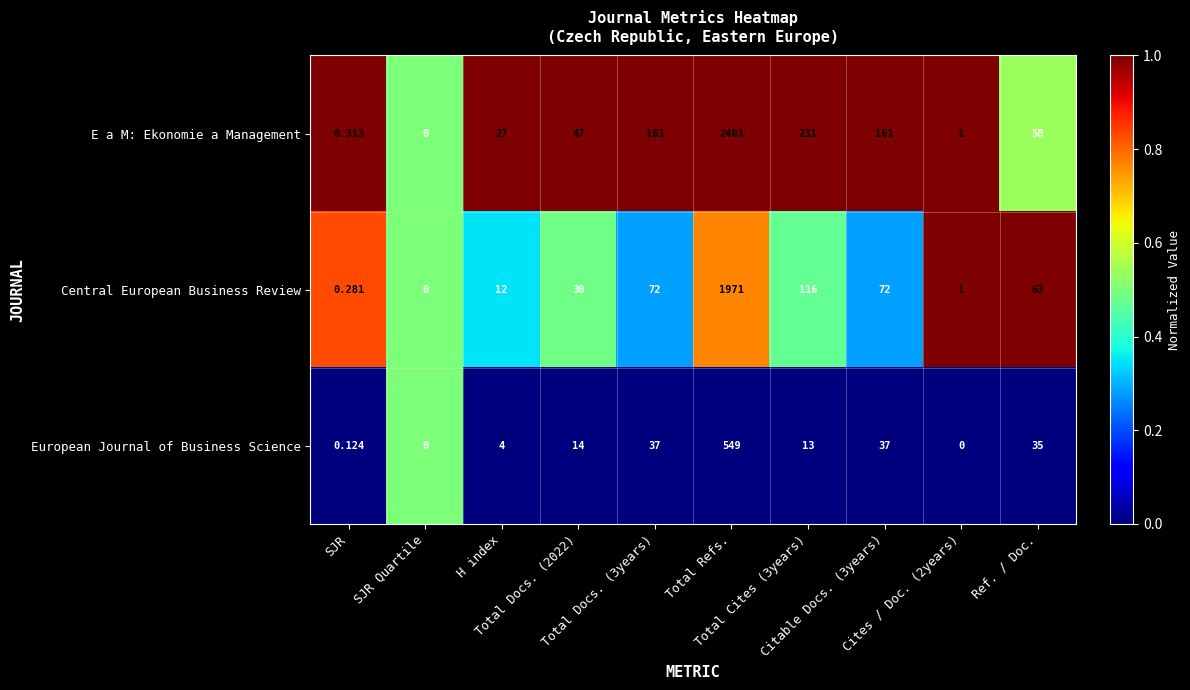

List the series in order of their peak value, lowest first.

European Journal of Business Science, Central European Business Review, E a M: Ekonomie a Management